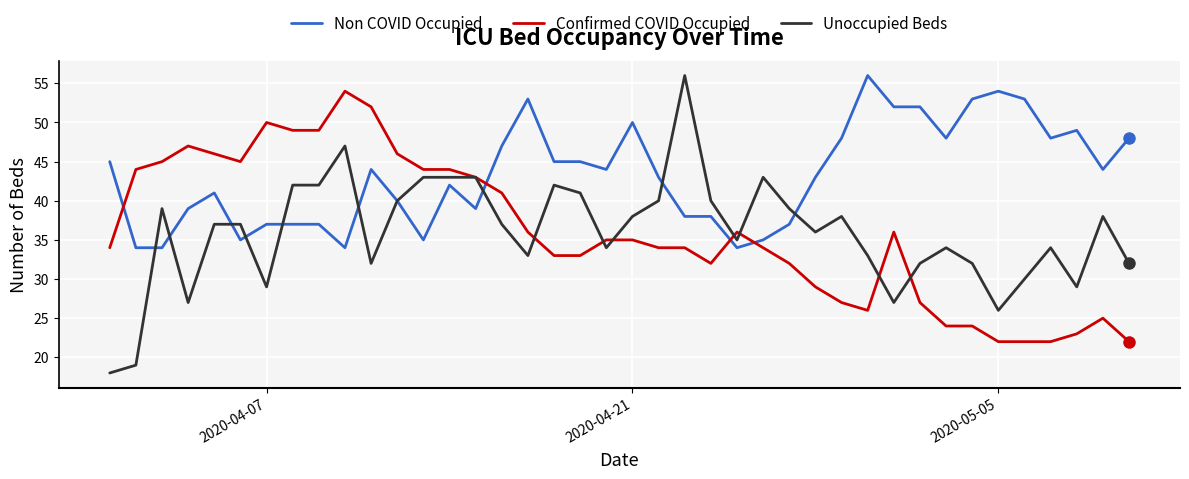

Which series has the widest spread of values?

Unoccupied Beds